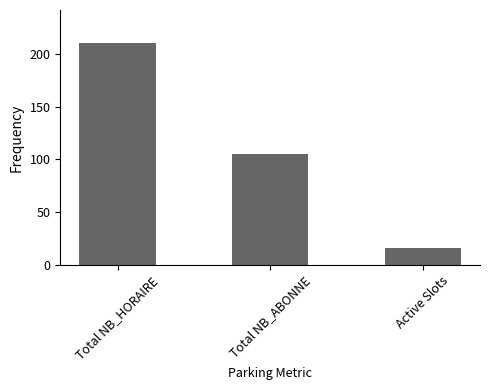

Which label corresponds to the smallest value in the chart?

Active Slots